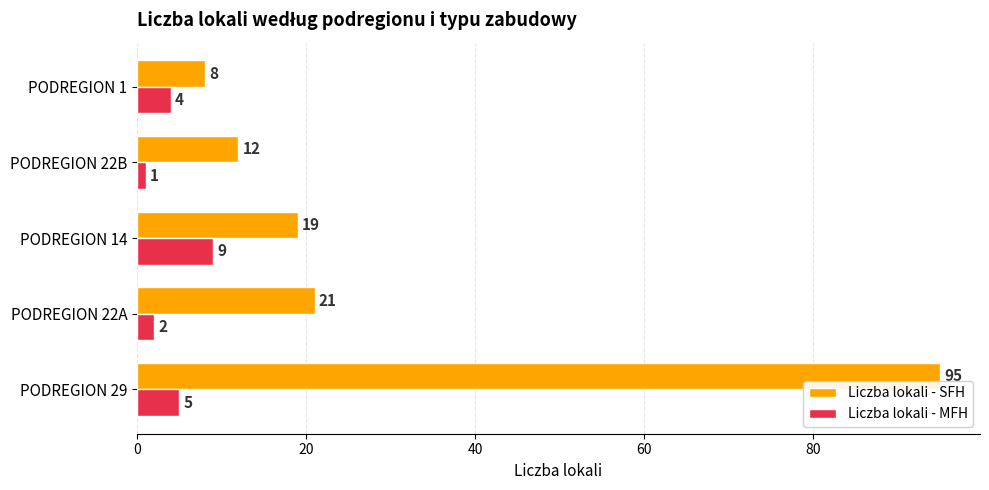

Which series has the widest spread of values?

Liczba lokali - SFH